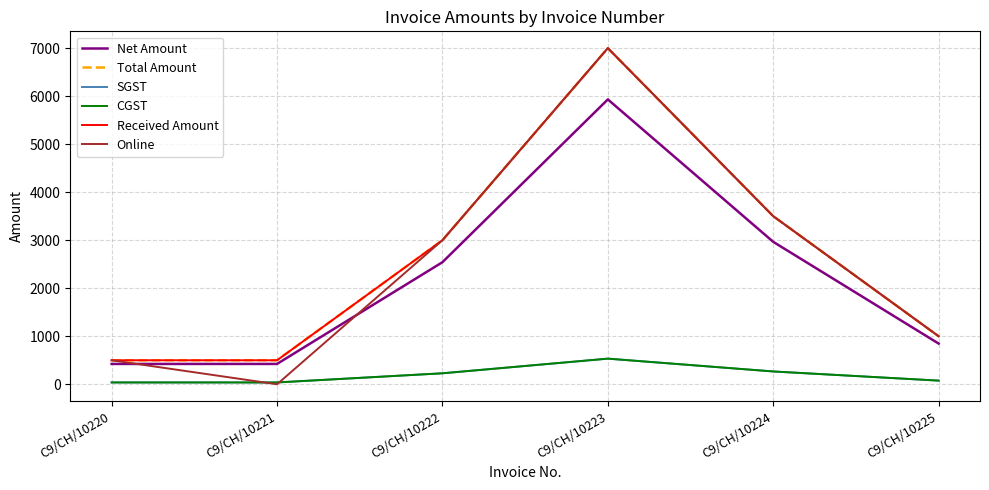

What is the value of the Total Amount point at the 6th from the left?

1000.0